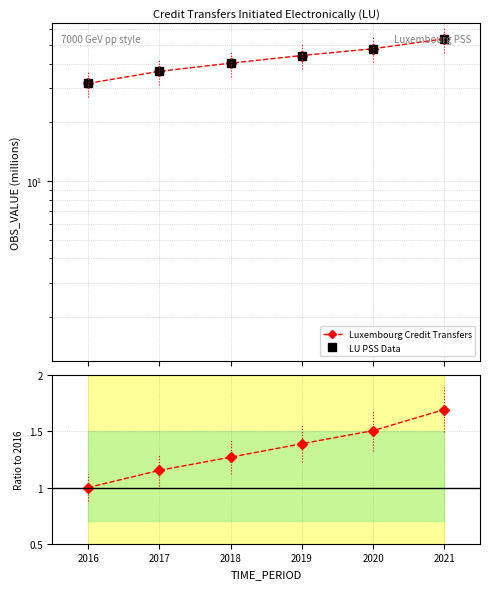

What is the spread (max minus min) of values at 2019?

42.6